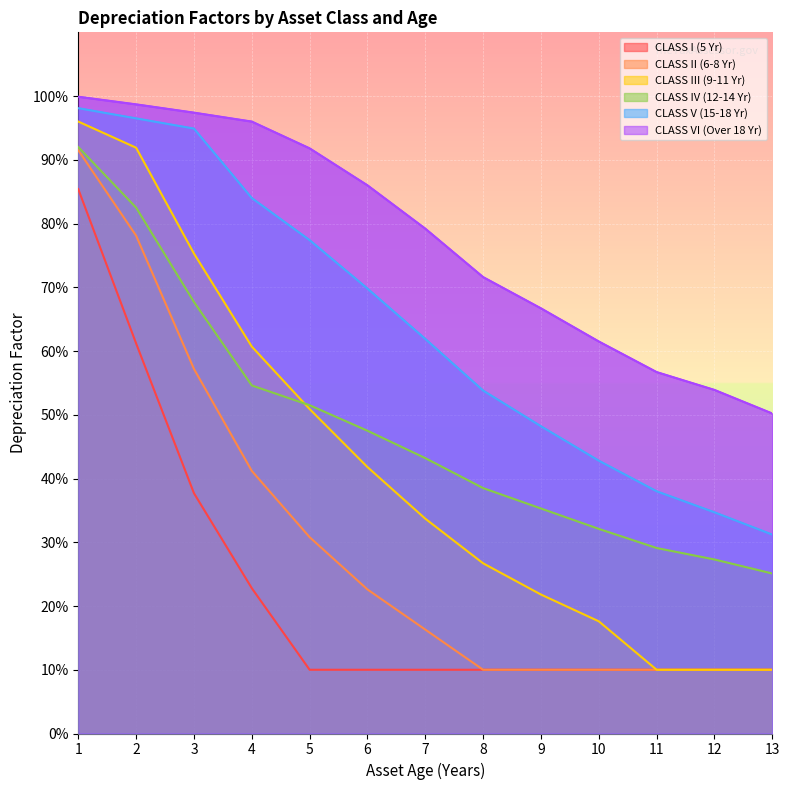

The CLASS II (6-8 Yr) series shows 0.1 at 11. True or false?

True